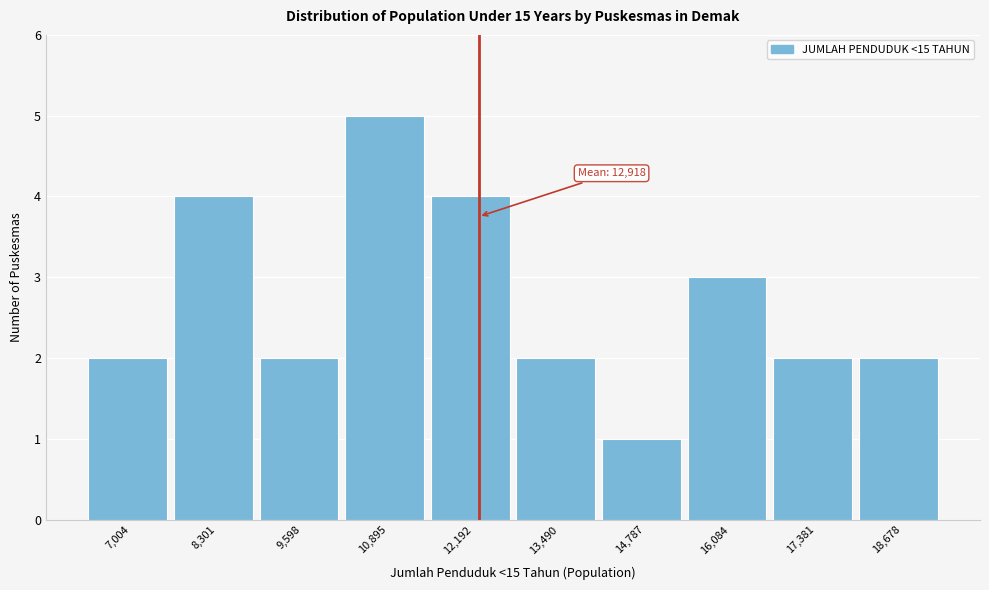

Reading left to right, list all the values displayed in this chart.

7,004=2	8,301=4	9,598=2	10,895=5	12,192=4	13,490=2	14,787=1	16,084=3	17,381=2	18,678=2